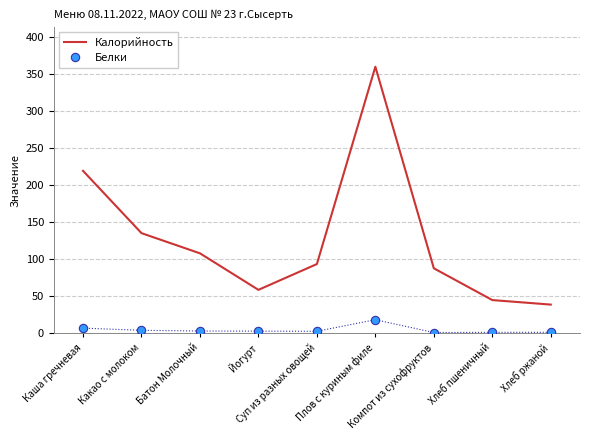

In Калорийность, how many points are lower than both neighbors (excluding endpoints)?

1